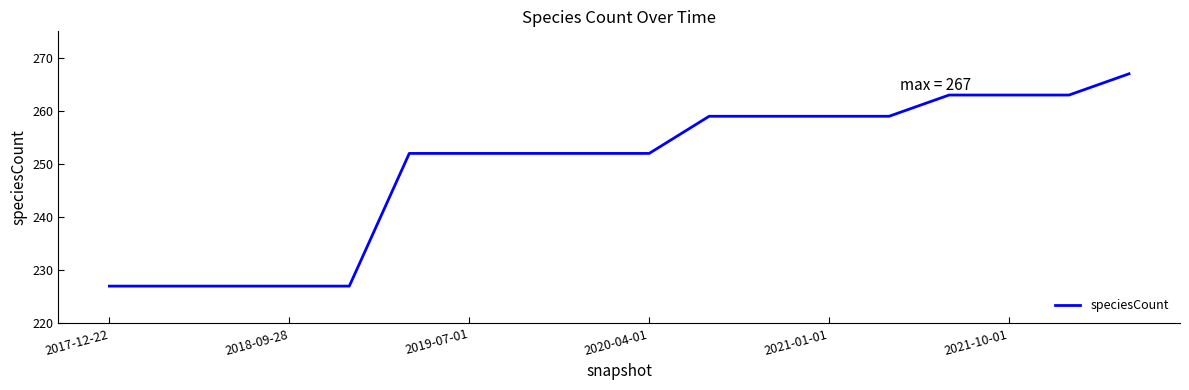

What is the greatest value displayed?

267